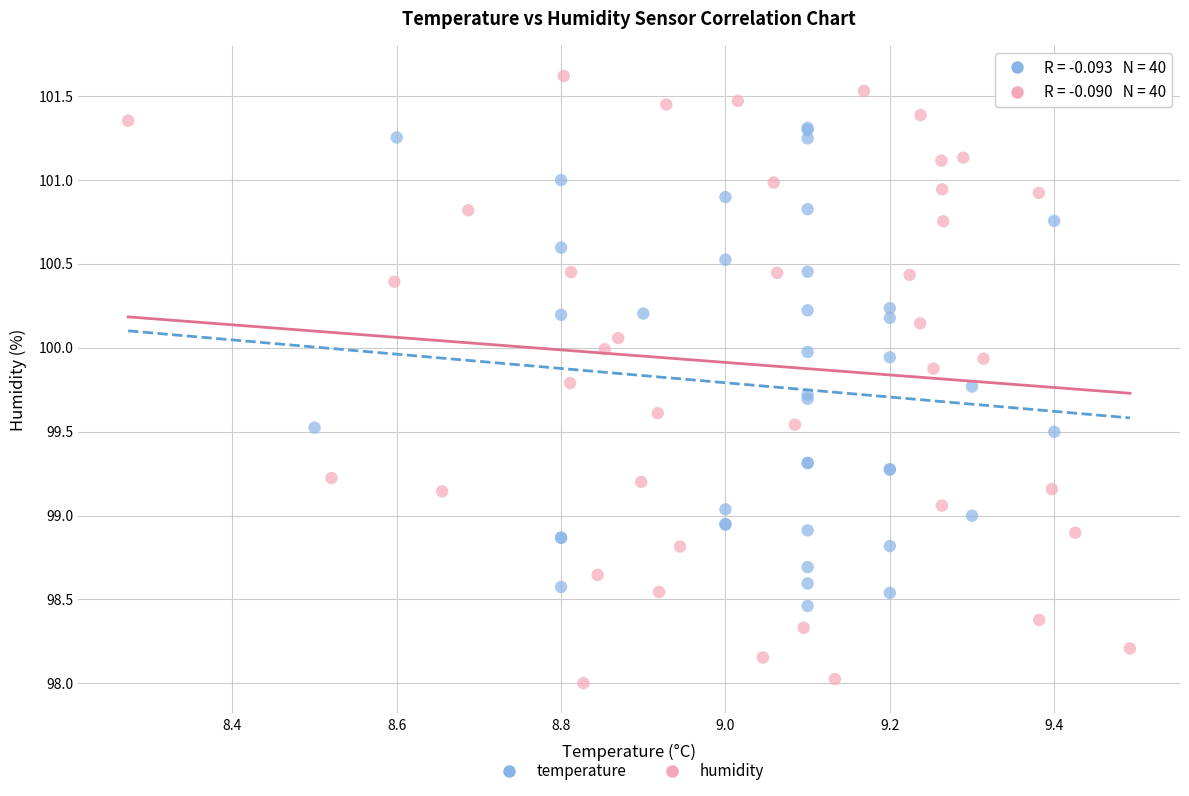

Which series has the widest spread of Y values?

humidity